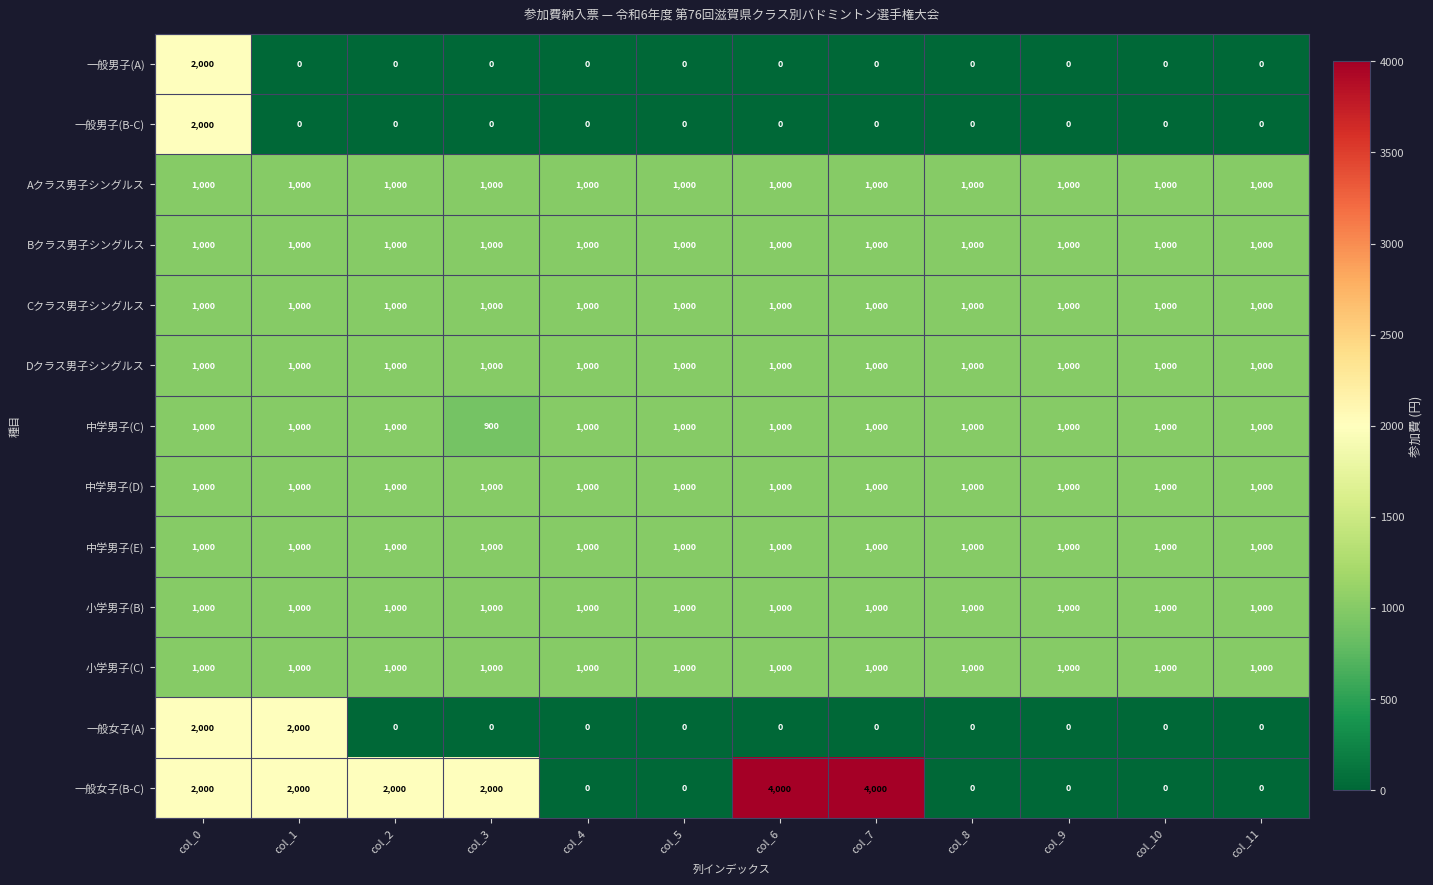

What is the average value of the 一般女子(B-C) series?

1333